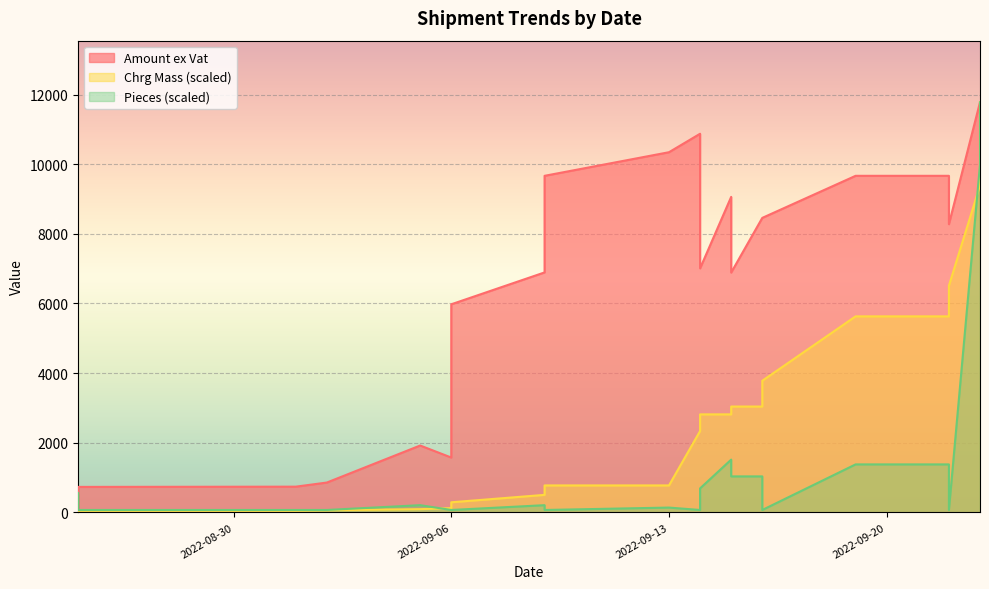

What is the value of the Amount ex Vat point at the 13th from the left?

10875.6